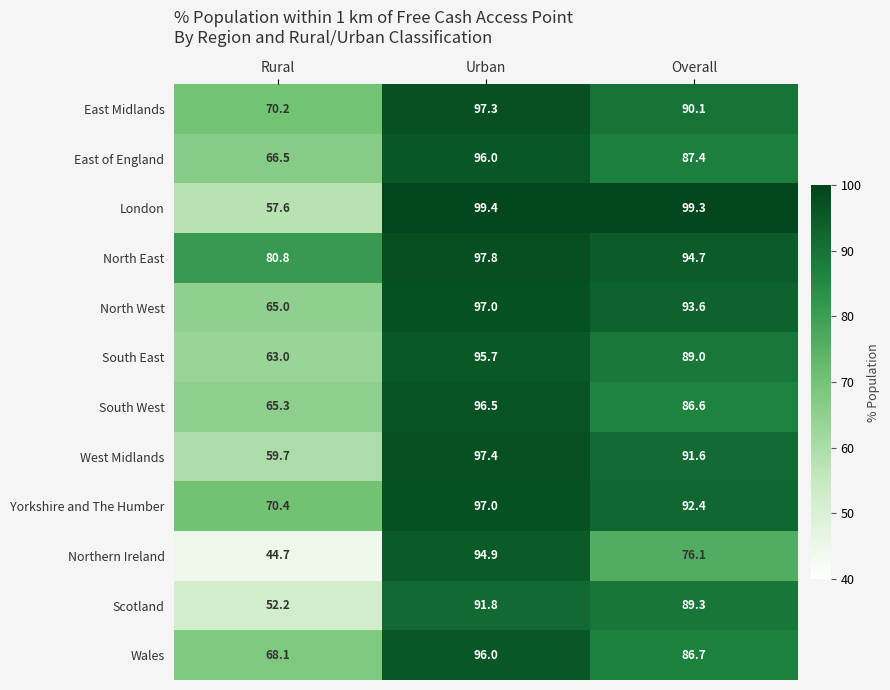

The value of Northern Ireland at Rural is 79.5. True or false?

False